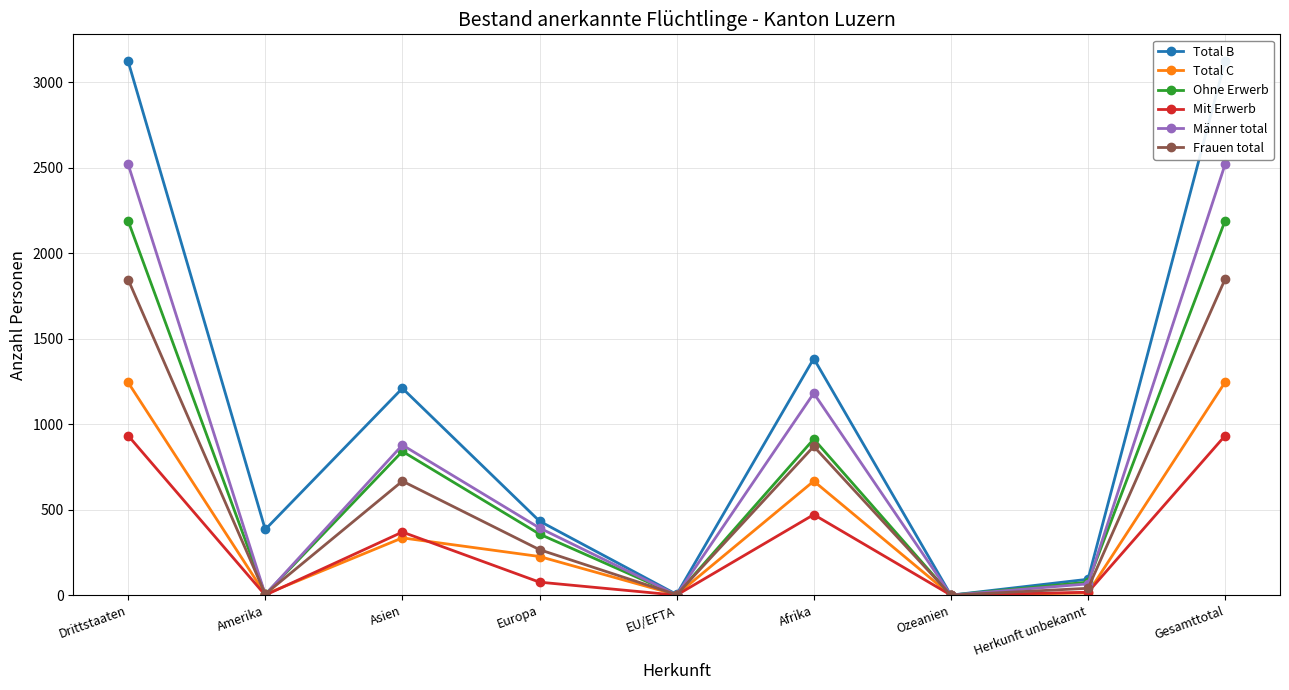

Between Ozeanien and Amerika, which is larger?

Amerika